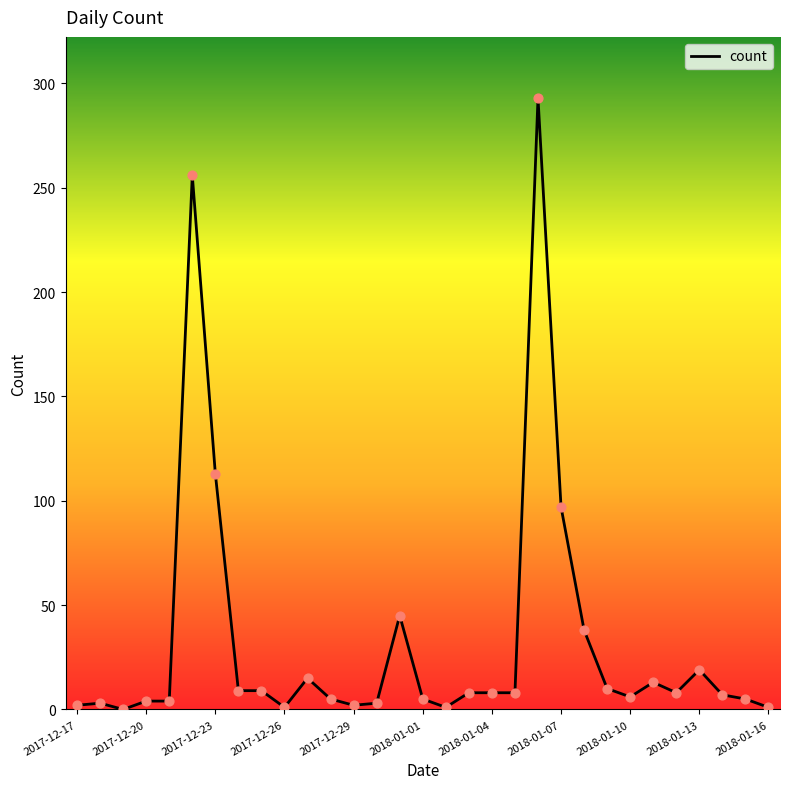

What is the difference between the maximum and minimum values?

293